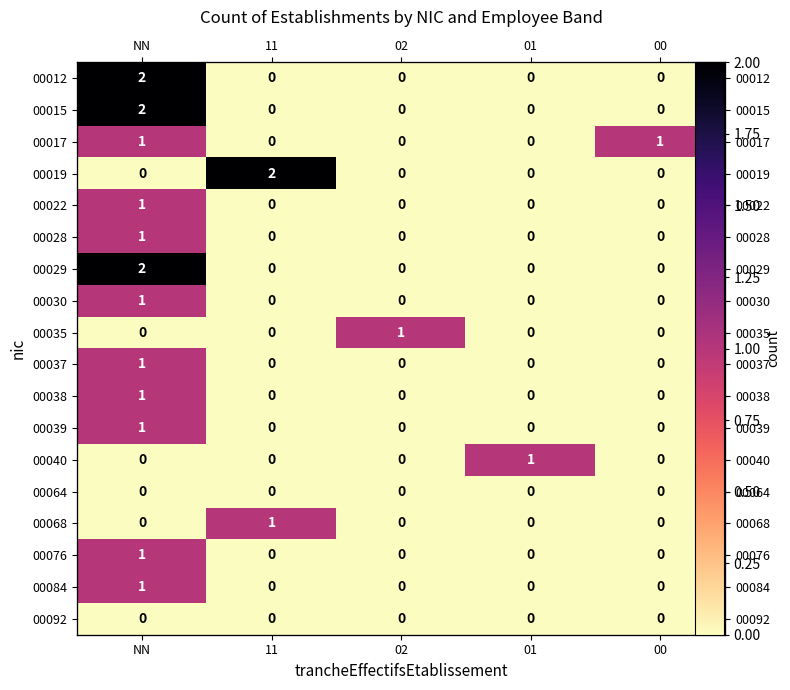

The 00037 series shows 0 at 00. True or false?

False